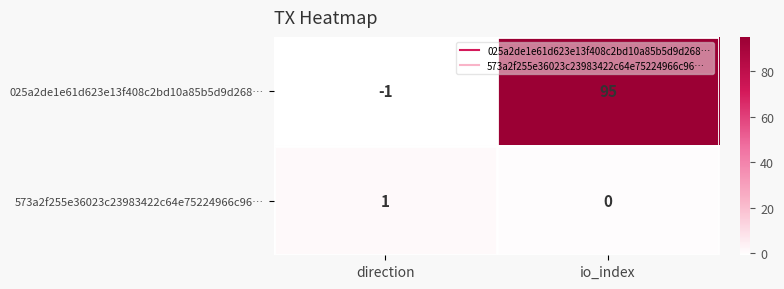

Rank the series by their maximum value, from highest to lowest.

025a2de1e61d623e13f408c2bd10a85b5d9d268…, 573a2f255e36023c23983422c64e75224966c96…